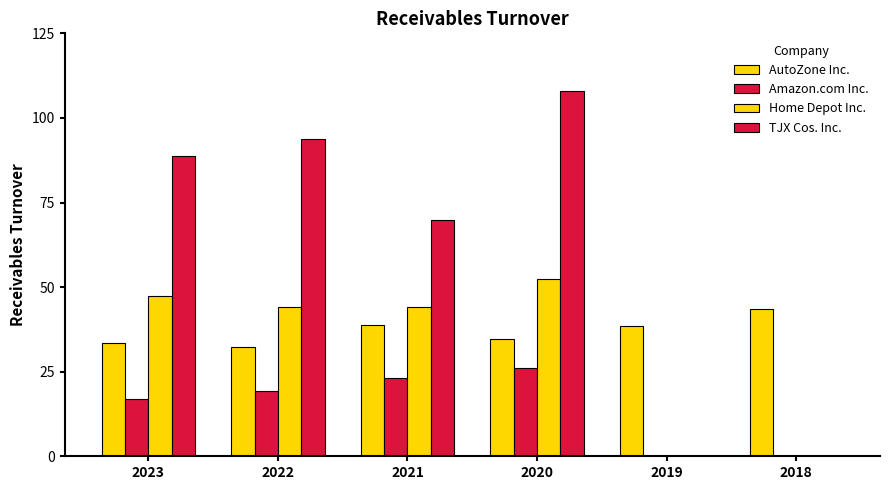

Does the chart contain stacked bars?

No